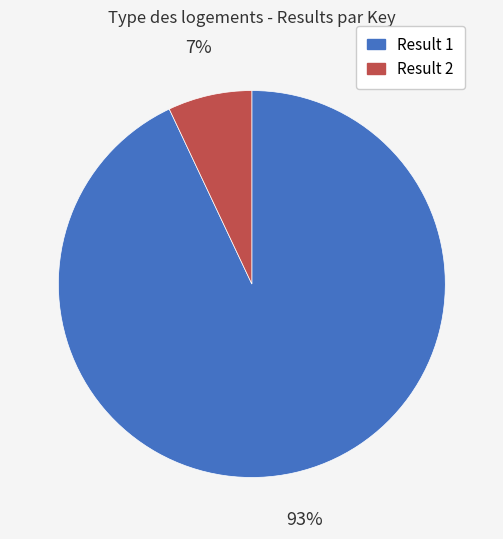

Count the number of slices in the pie.

2